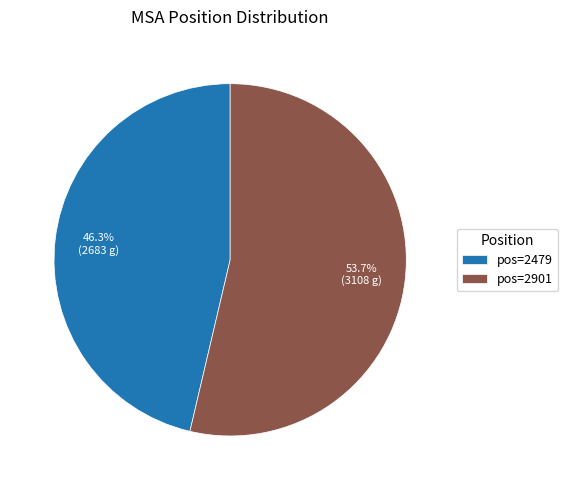

Rank the categories by value from lowest to highest.

pos=2479, pos=2901